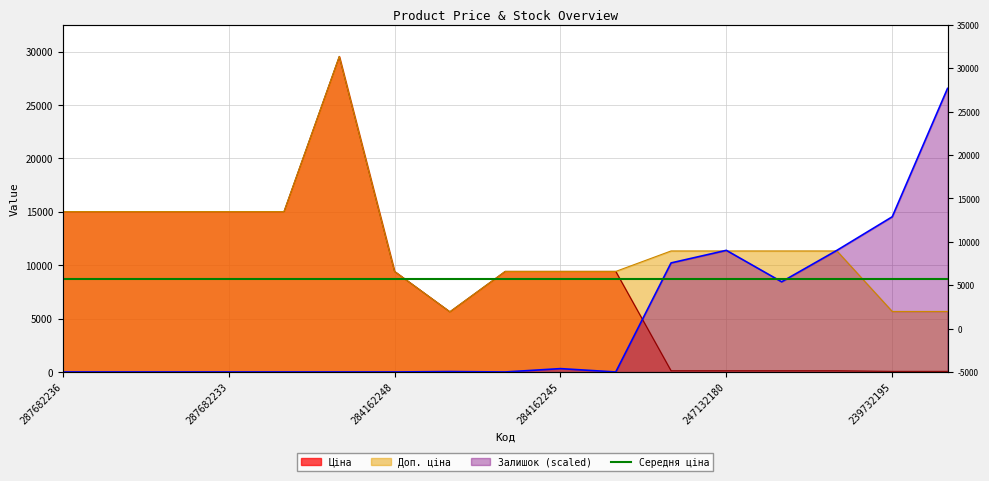

The Доп. ціна series shows 29548.9 at 287702232. True or false?

True